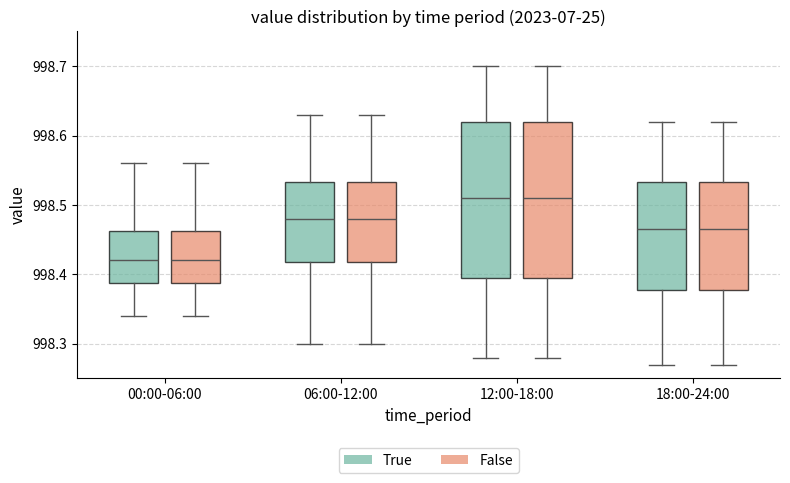

Reading left to right, read every box against the y-axis: the position of its median line, the range the box covers, and the ends of its whiskers. The values are not printed on the chart, so give them approximately, as read against the axis.

00:00-06:00 (True): median 998.42, box 998.39 to 998.46, whiskers 998.34 to 998.56
00:00-06:00 (False): median 998.42, box 998.39 to 998.46, whiskers 998.34 to 998.56
06:00-12:00 (True): median 998.48, box 998.42 to 998.53, whiskers 998.30 to 998.63
06:00-12:00 (False): median 998.48, box 998.42 to 998.53, whiskers 998.30 to 998.63
12:00-18:00 (True): median 998.51, box 998.40 to 998.62, whiskers 998.28 to 998.70
12:00-18:00 (False): median 998.51, box 998.40 to 998.62, whiskers 998.28 to 998.70
18:00-24:00 (True): median 998.47, box 998.38 to 998.53, whiskers 998.27 to 998.62
18:00-24:00 (False): median 998.47, box 998.38 to 998.53, whiskers 998.27 to 998.62